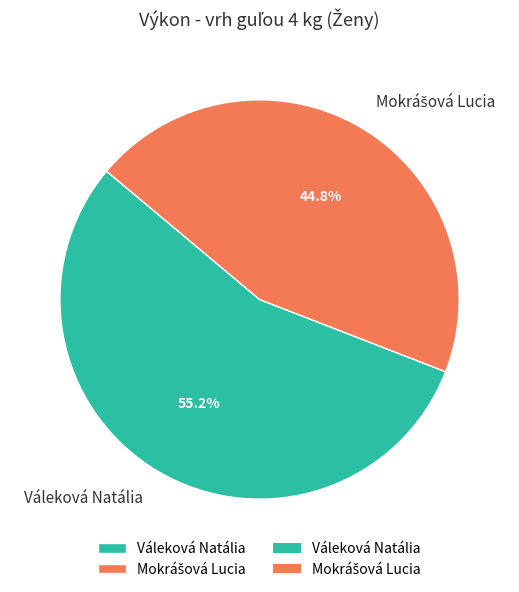

To the nearest percent, what portion does Váleková Natália represent?

55%